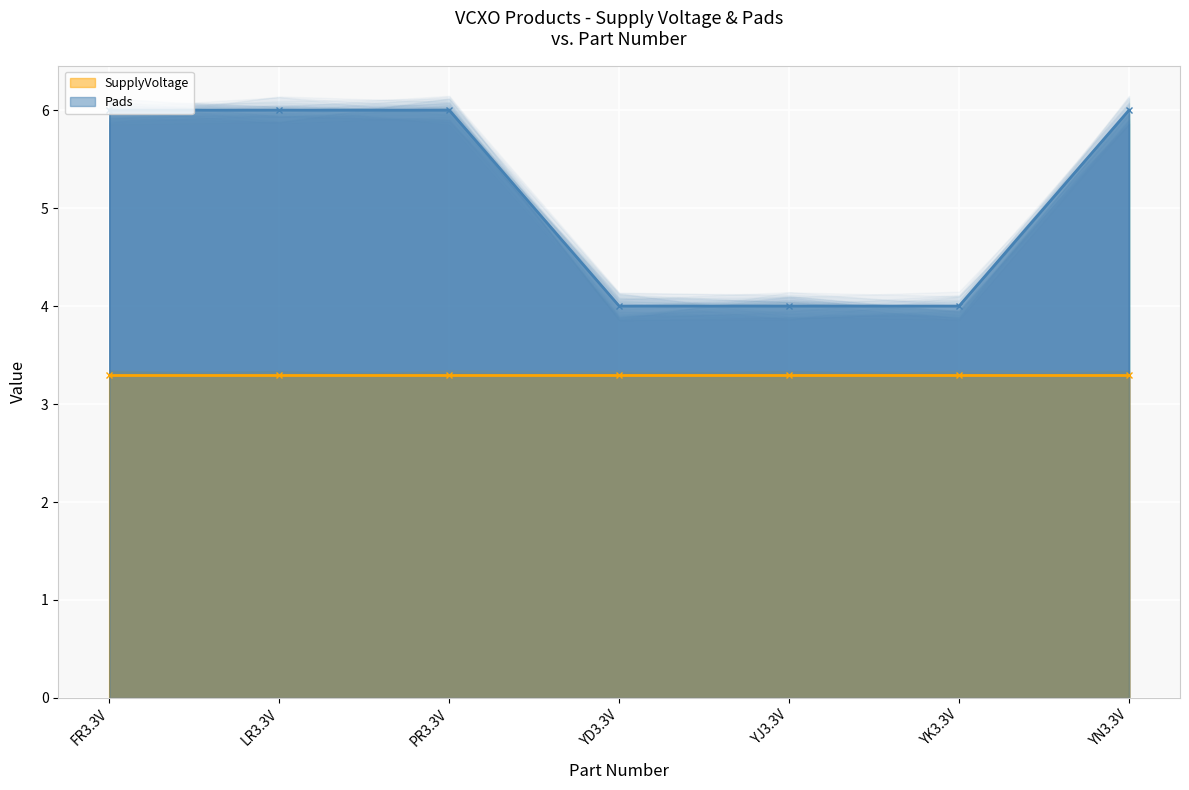

What is the difference between the second highest and second lowest values?

2